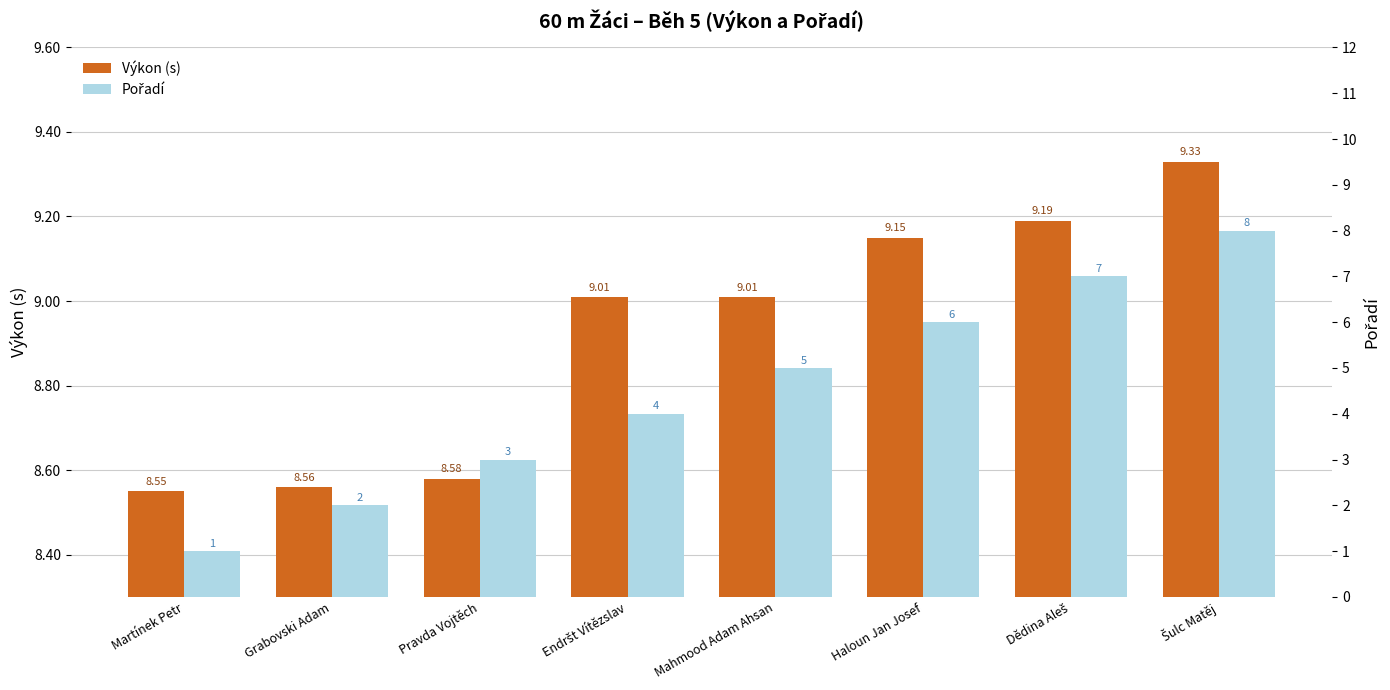

Are the bars grouped side by side (vs. stacked)?

Yes